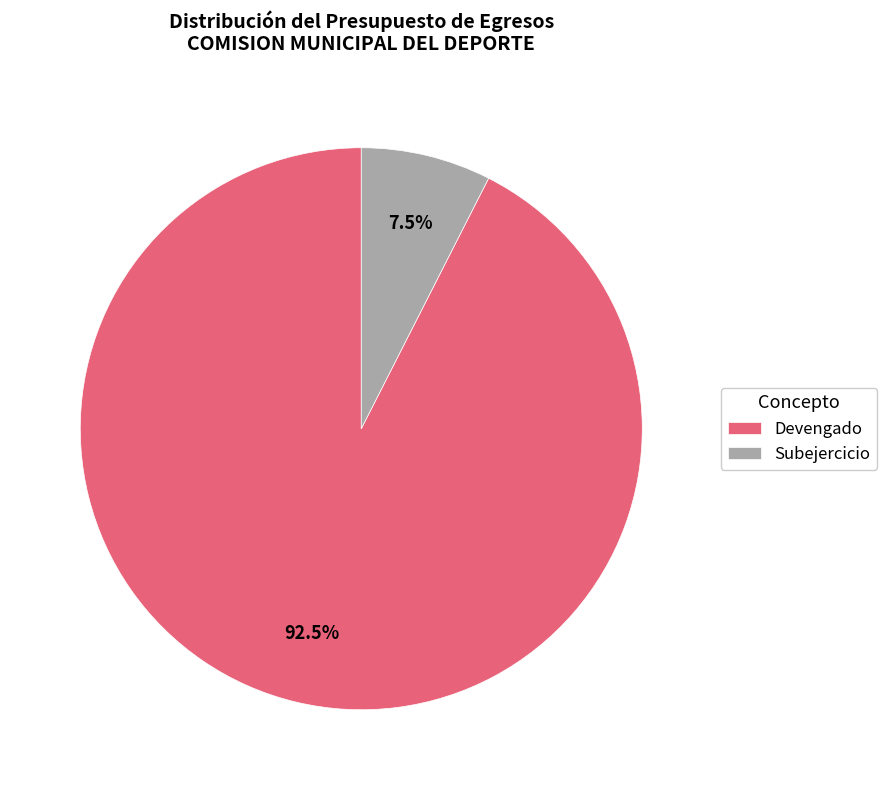

The Devengado slice represents 99% of the pie. True or false?

False